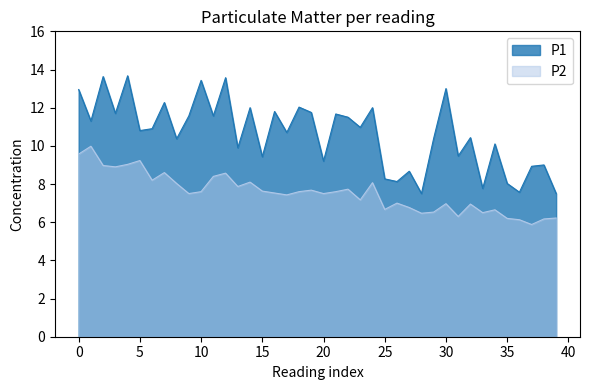

What is the difference between the second highest and minimum values in the P2 series?

3.7